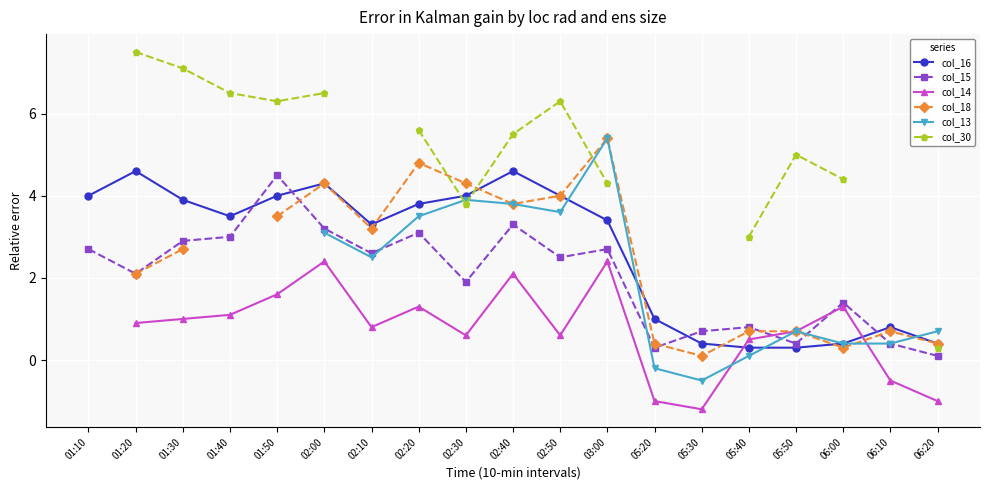

What is the maximum value for col_15?

4.5